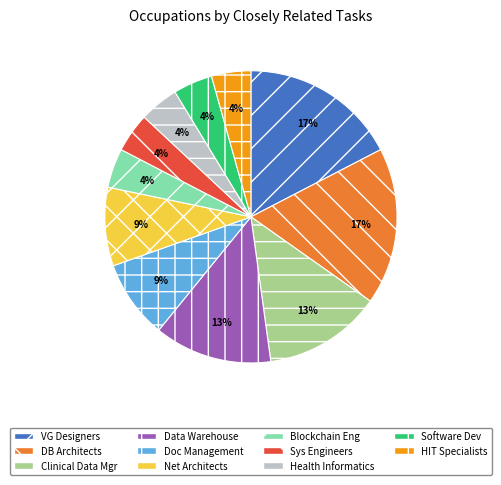

To the nearest percent, what is the average slice percentage?

9%